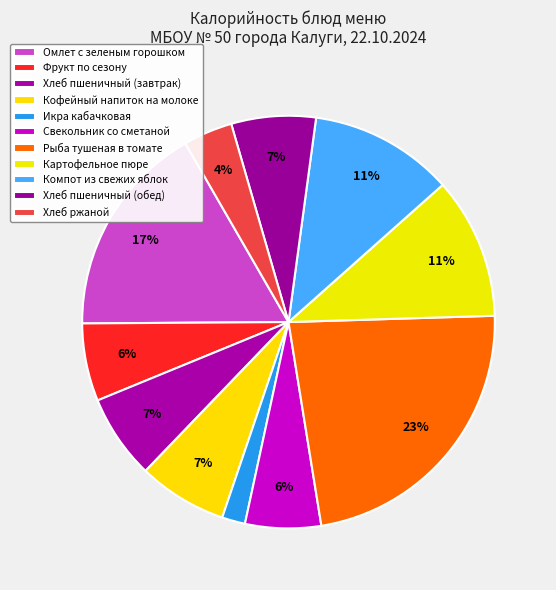

How many segments does this pie chart have?

11